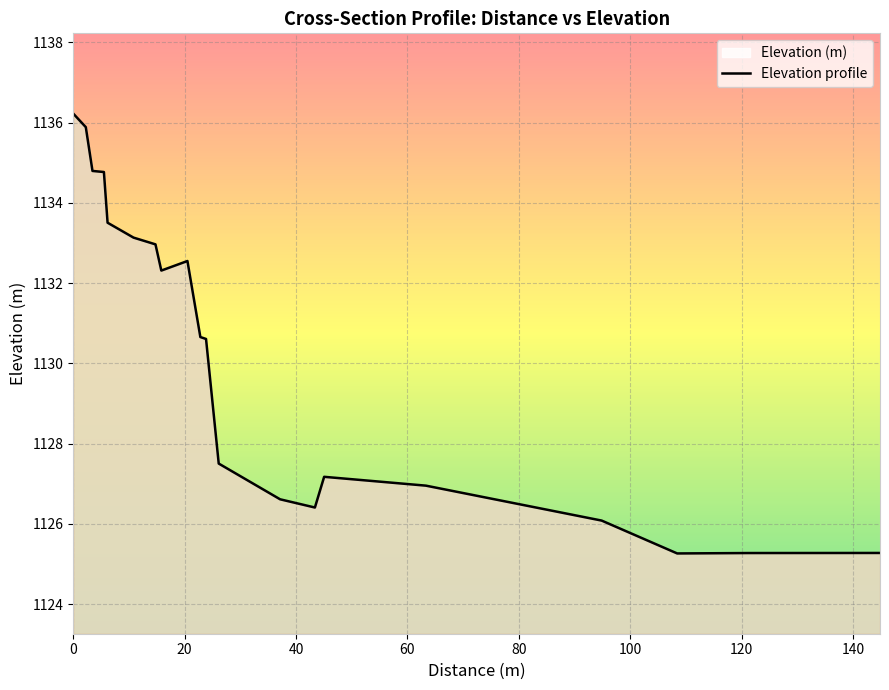

Which has a higher value, 14 or 20?

14